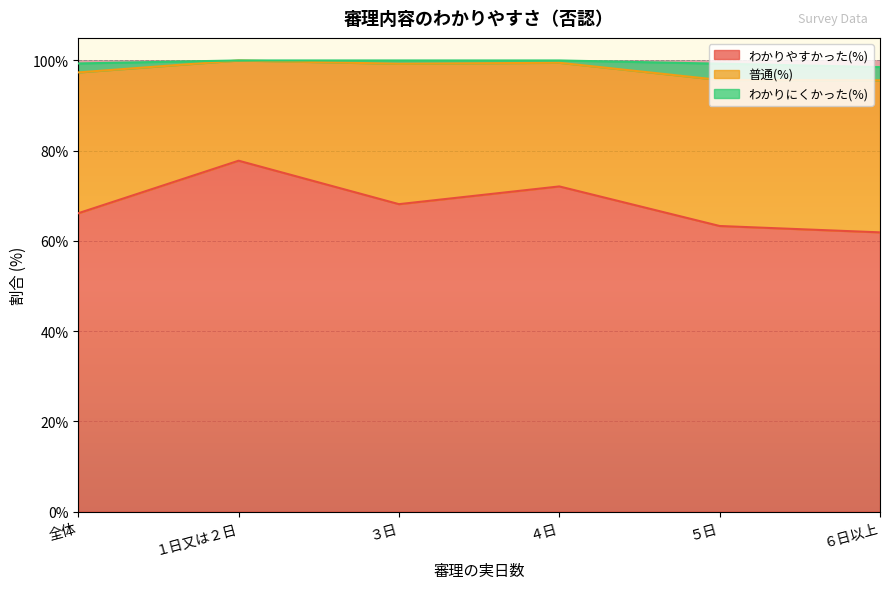

What is the minimum value for わかりやすかった(%)?

61.9